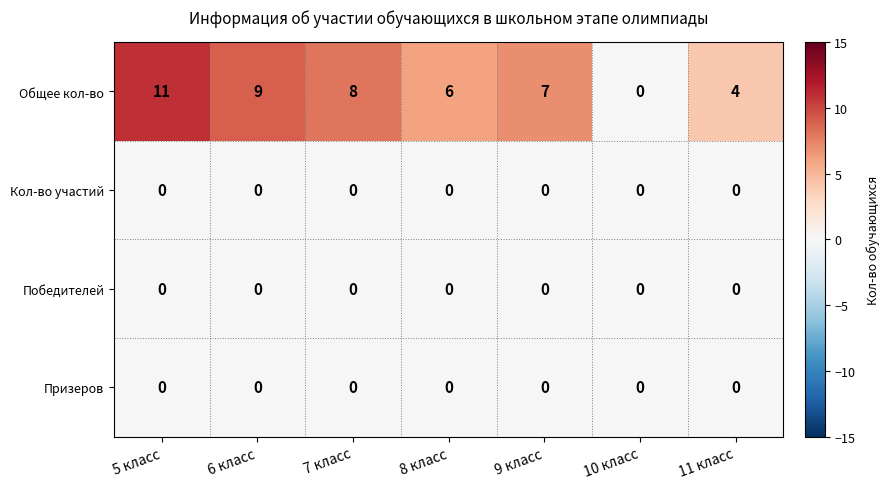

Which series has the largest range (max minus min)?

Общее кол-во